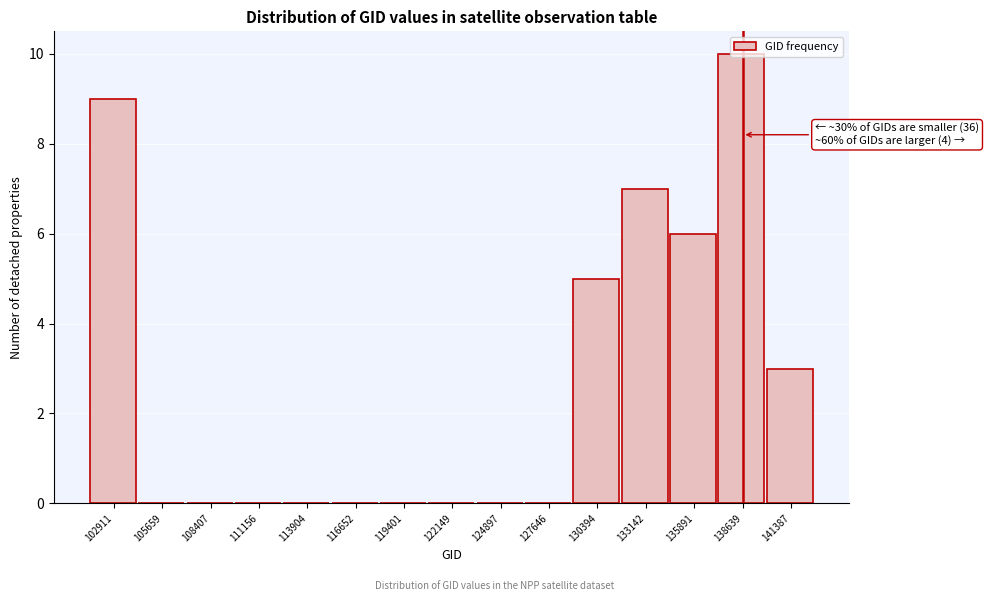

Is it true that the value at 141387 is 1?

False